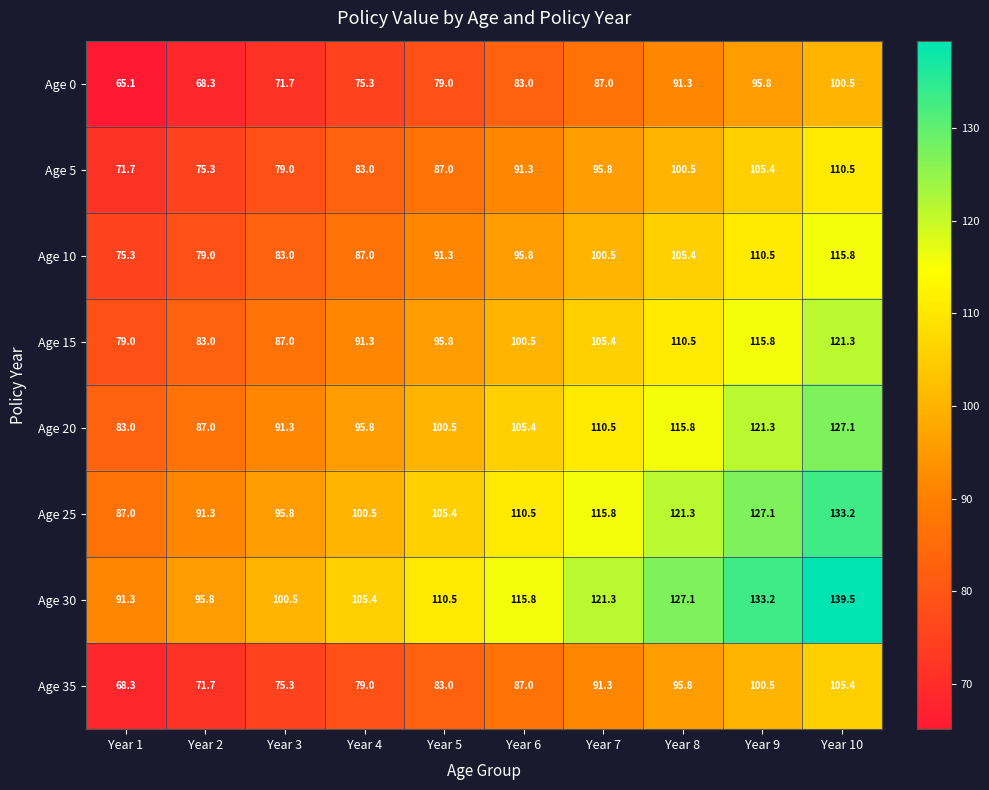

Read the Age 0 value at Year 3.

71.7